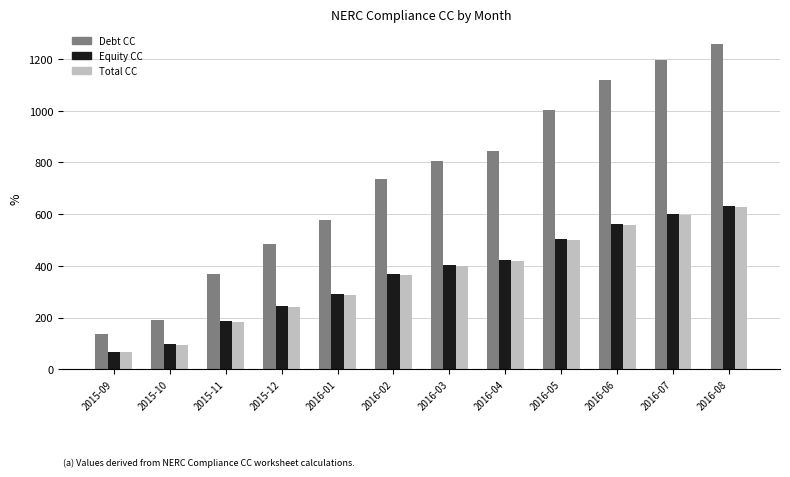

Is the value of Equity CC at 2016-01 greater than the value of Total CC at 2016-07?

No